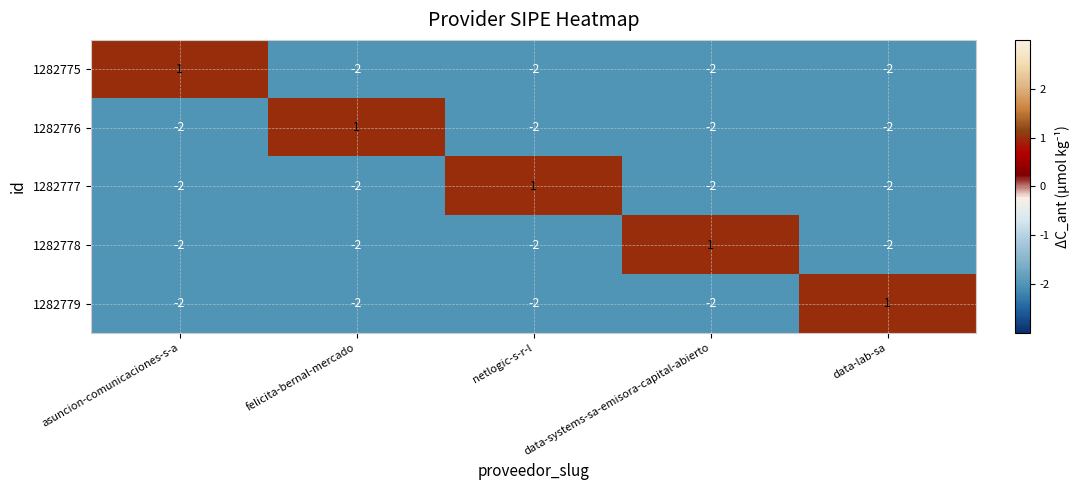

Is it true that 1282779 equals 1 at data-lab-sa?

True